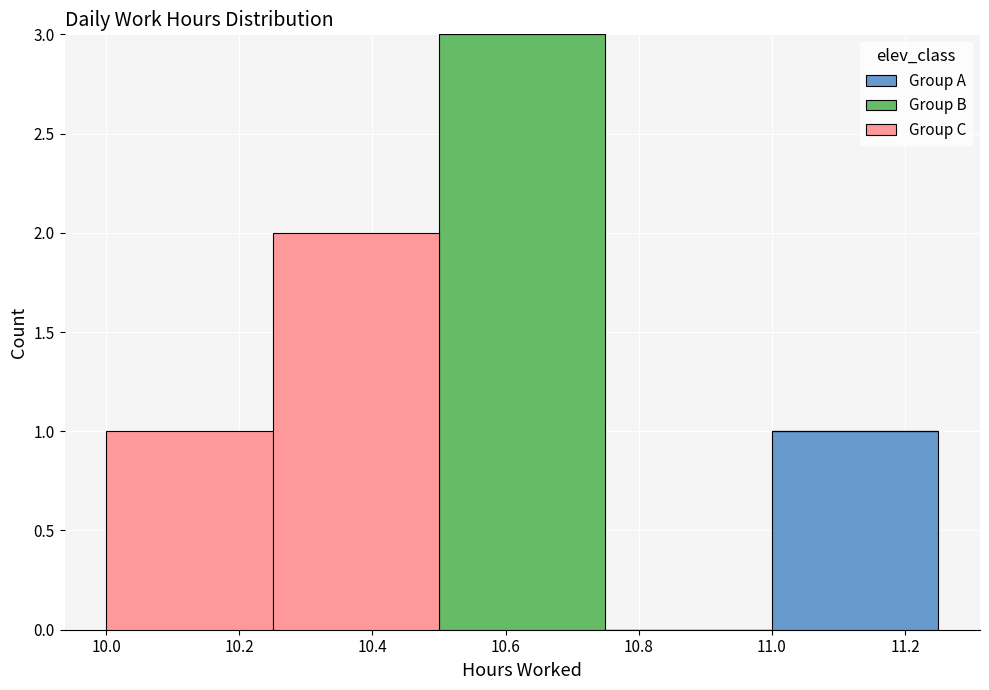

Reading left to right, list every stacked bar in this chart as the range it spans on the x-axis followed by its total height. The values are not printed on the chart, so give them approximately, as read against the axis.

10.00 to 10.25: 1
10.25 to 10.50: 2
10.50 to 10.75: 3
10.75 to 11.00: 0
11.00 to 11.25: 1